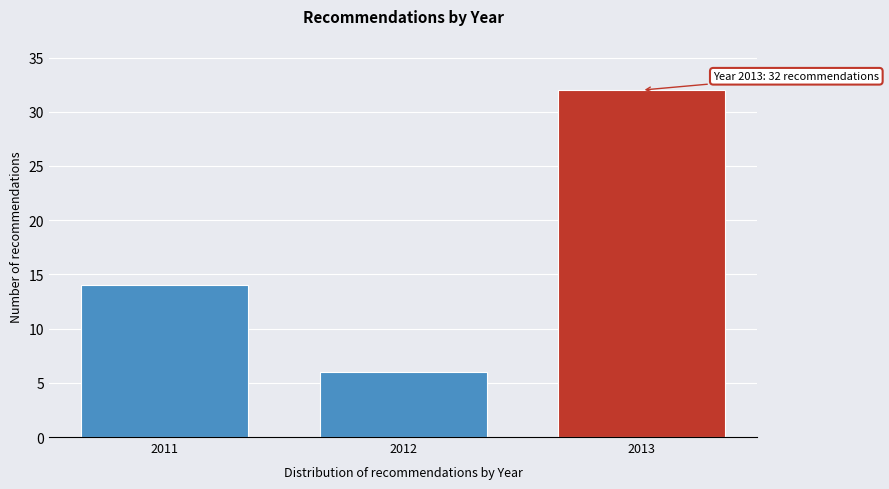

Reading left to right, what are all the values shown in this chart?

2011=14	2012=6	2013=32